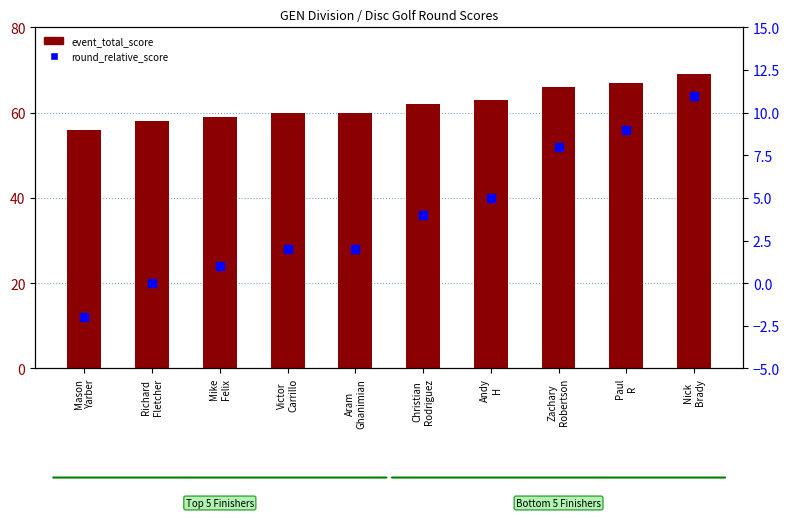

Which series contains the lowest Y value?

round_relative_score